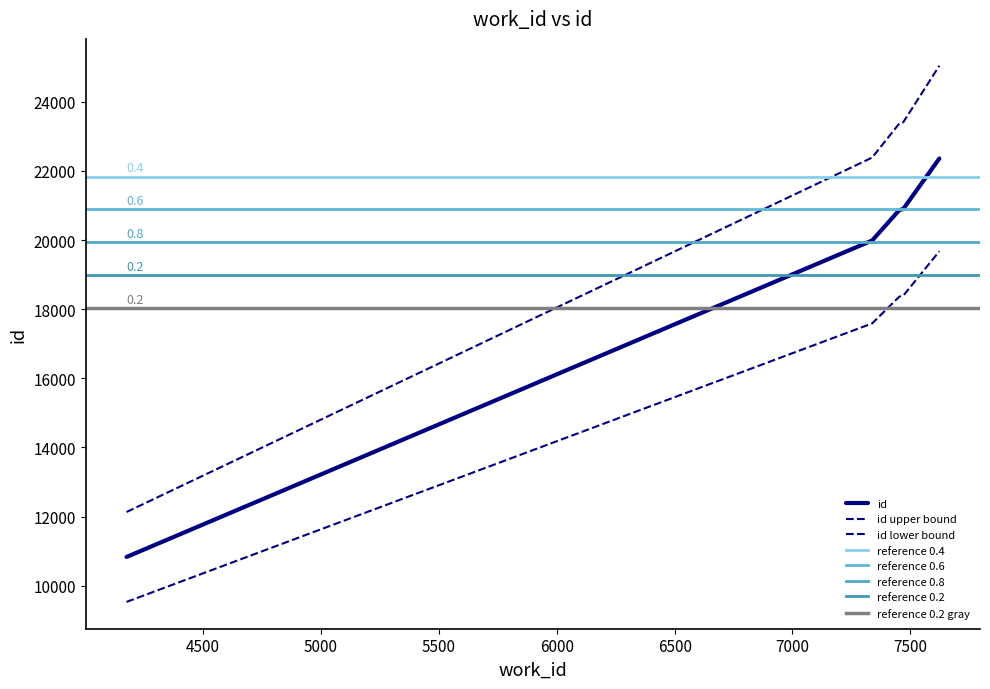

What is the difference between the second highest and minimum values?

10065